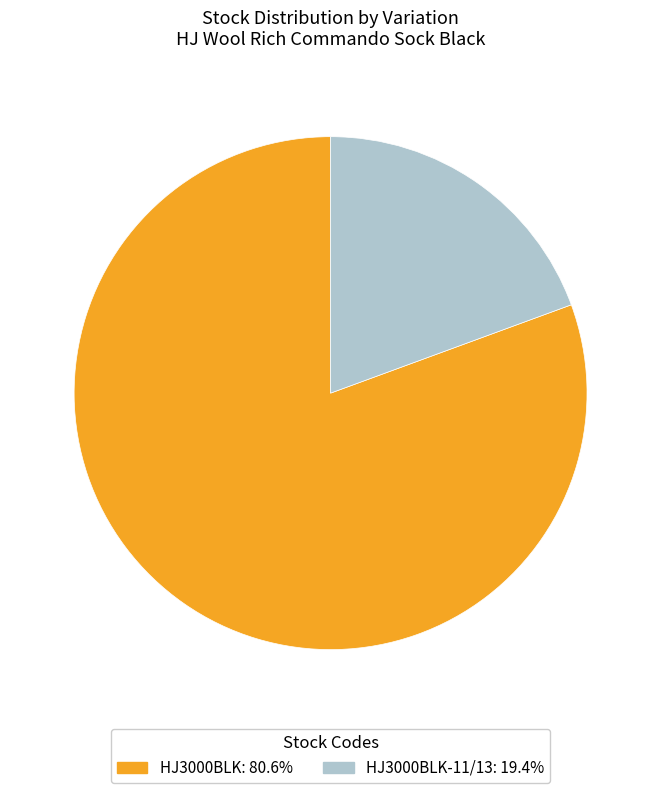

Is there any slice that represents more than half of the pie?

Yes